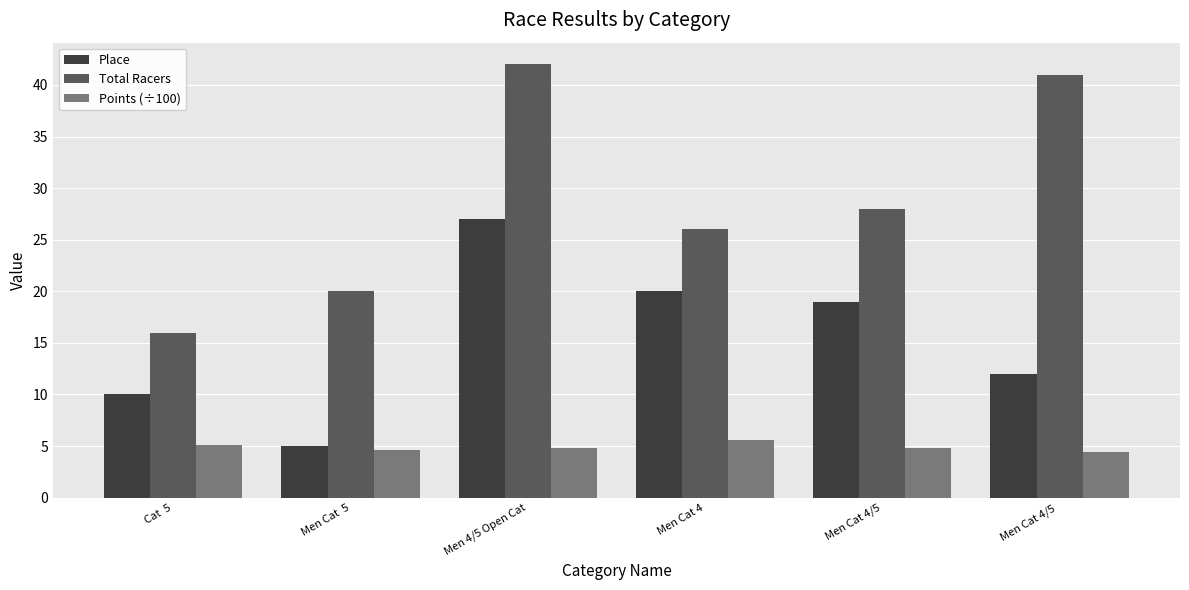

List the labels in order of Place value, largest first.

Men 4/5 Open Cat, Men Cat 4, Men Cat 4/5, Men Cat 4/5 , Cat  5, Men Cat  5